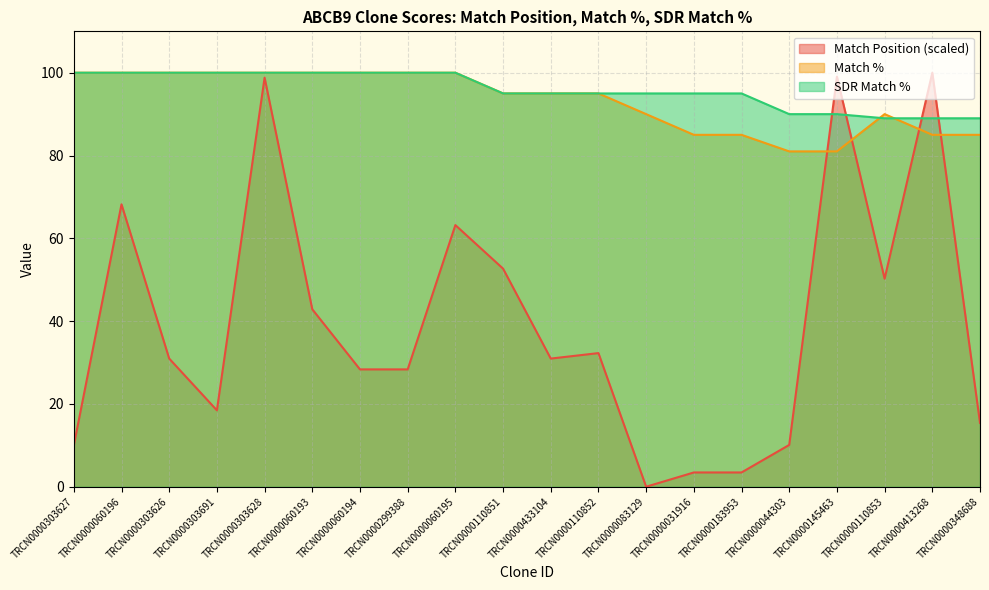

Which category has the highest value in the SDR Match % series?

TRCN0000303627